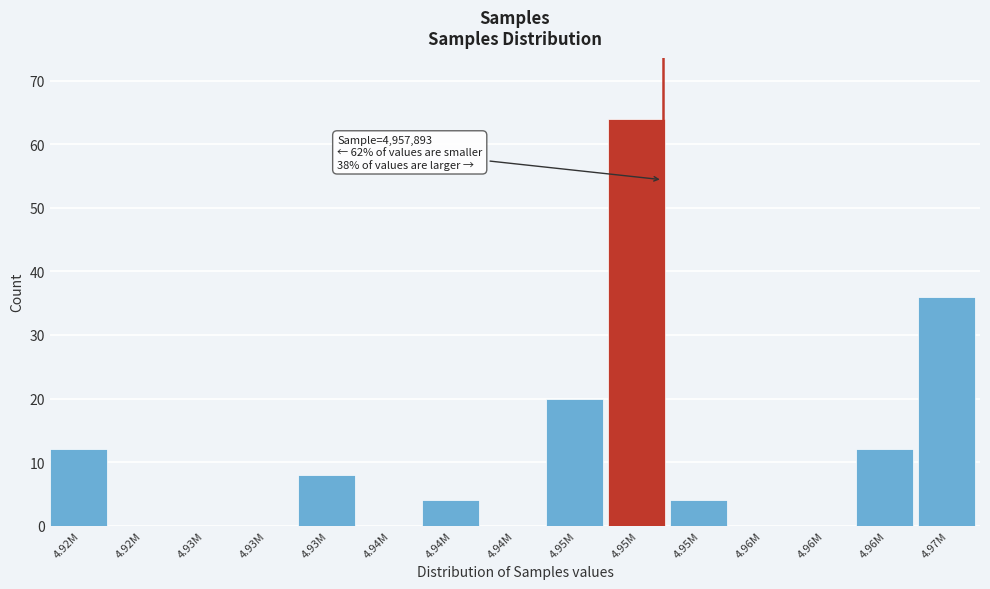

How many data points does each series have?

15